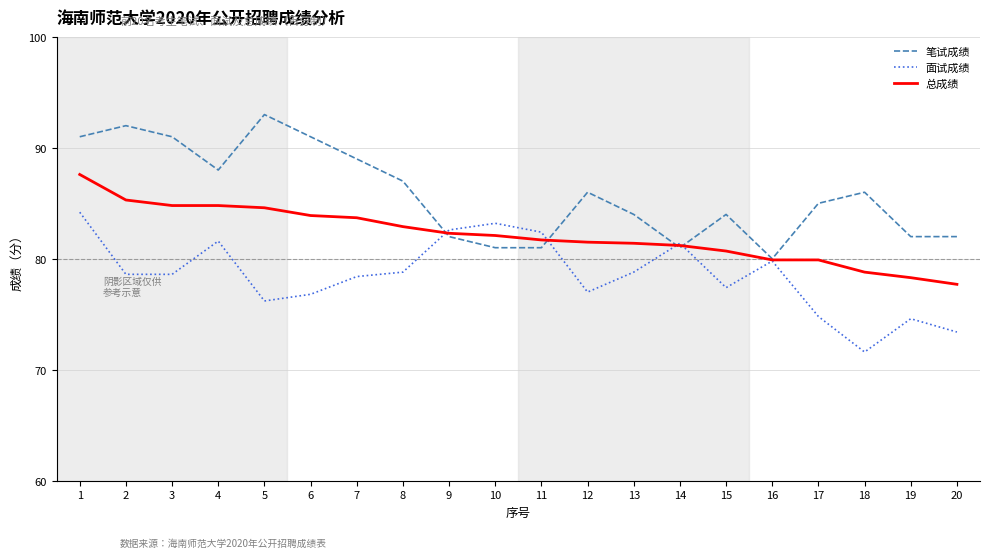

The value of 面试成绩 at 3 is 78.6. True or false?

True